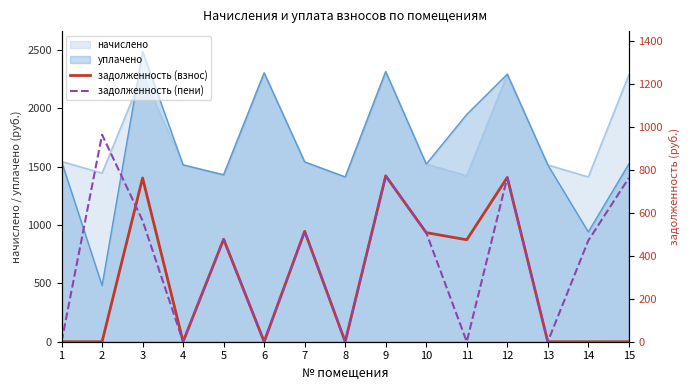

What is the lowest value of the начислено series?

1412.1